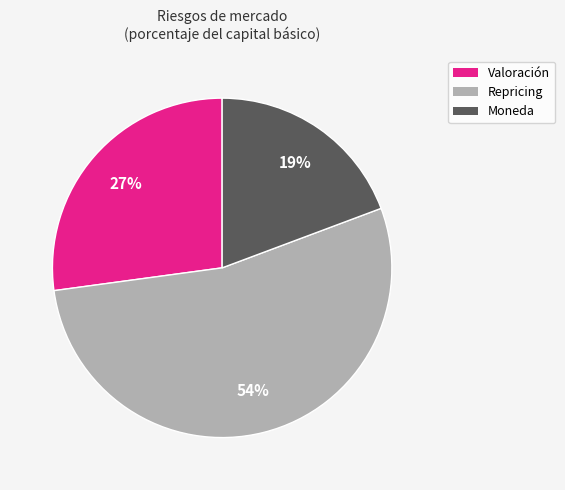

To the nearest percent, what is the combined percentage of Moneda and Repricing?

73%